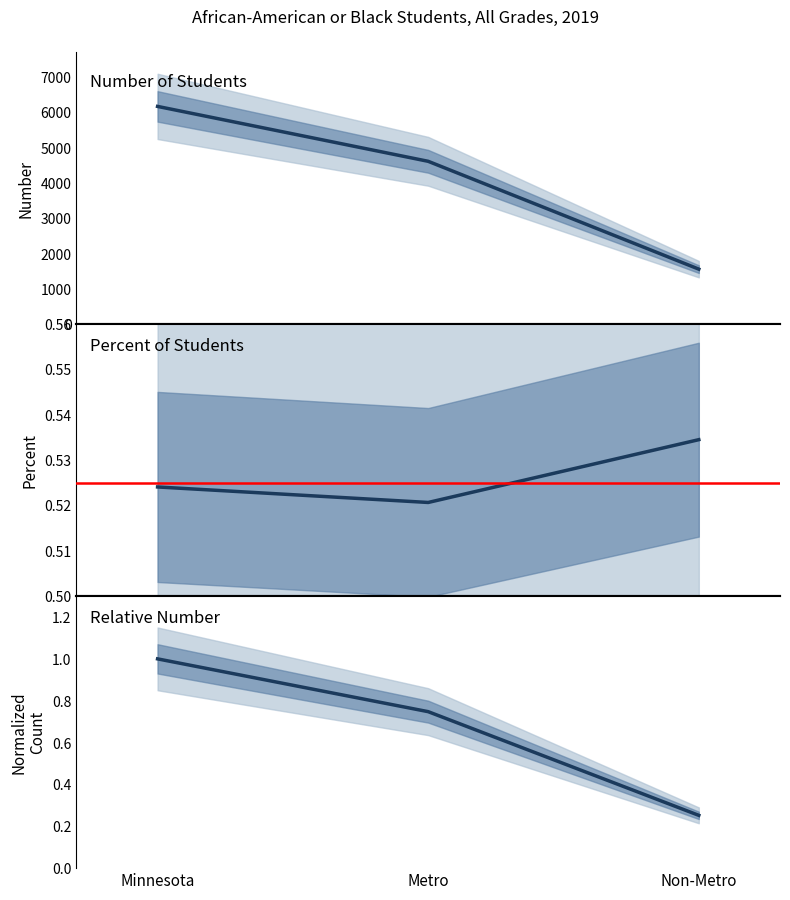

Reading left to right, extract all data points from this chart.

Minnesota / Metro / Non-Metro (Number): 6172.0	4615.0	1557.0
Minnesota / Metro / Non-Metro (Percent): 0.5	0.5	0.5
Minnesota / Metro / Non-Metro (Normalized): 1.0	0.7	0.3